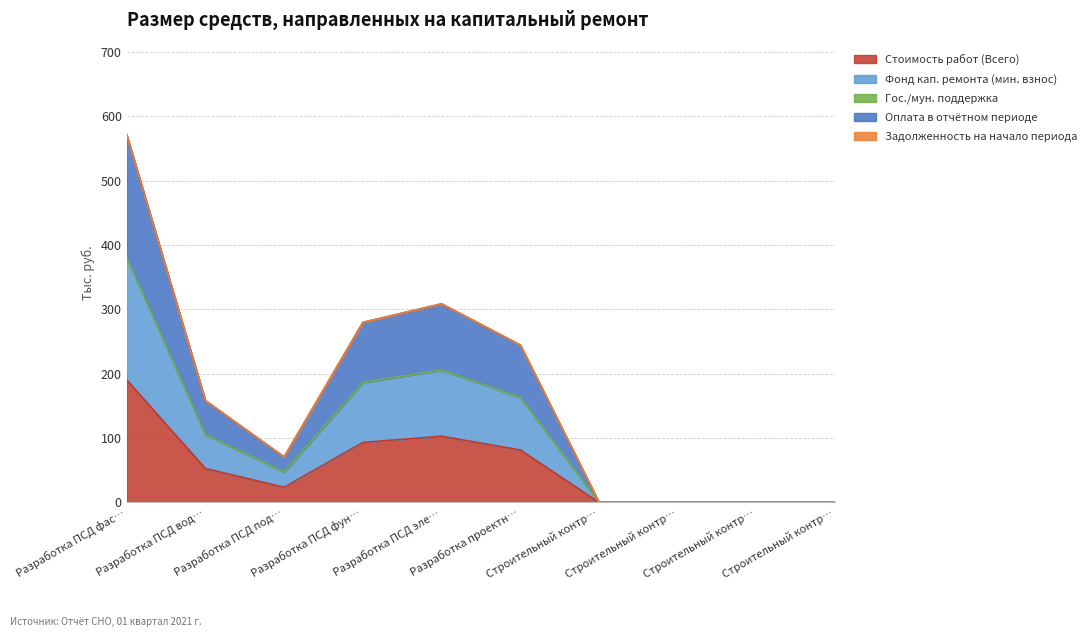

What is the maximum value shown in the chart?

571.7